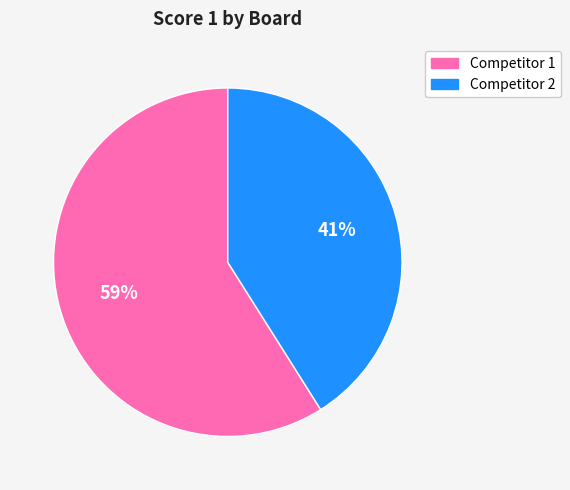

Rank the categories by value from lowest to highest.

Competitor 2, Competitor 1